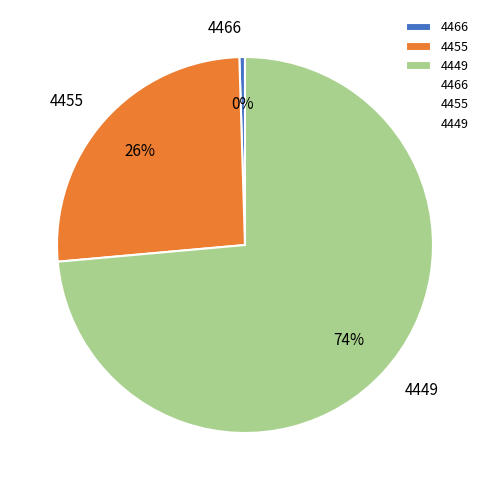

Which has a higher value, 4455 or 4466?

4455